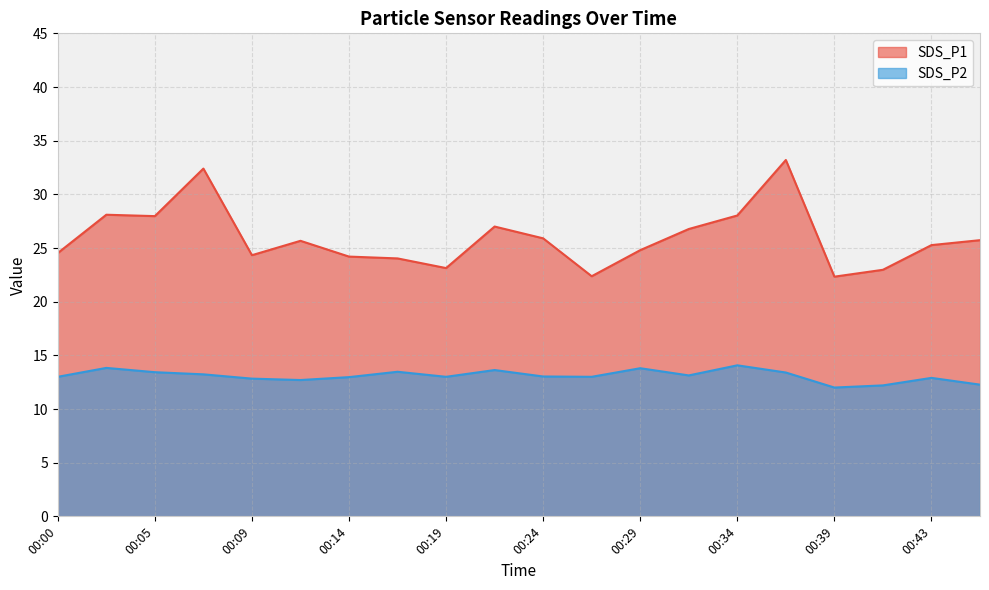

How many series are shown in this chart?

2